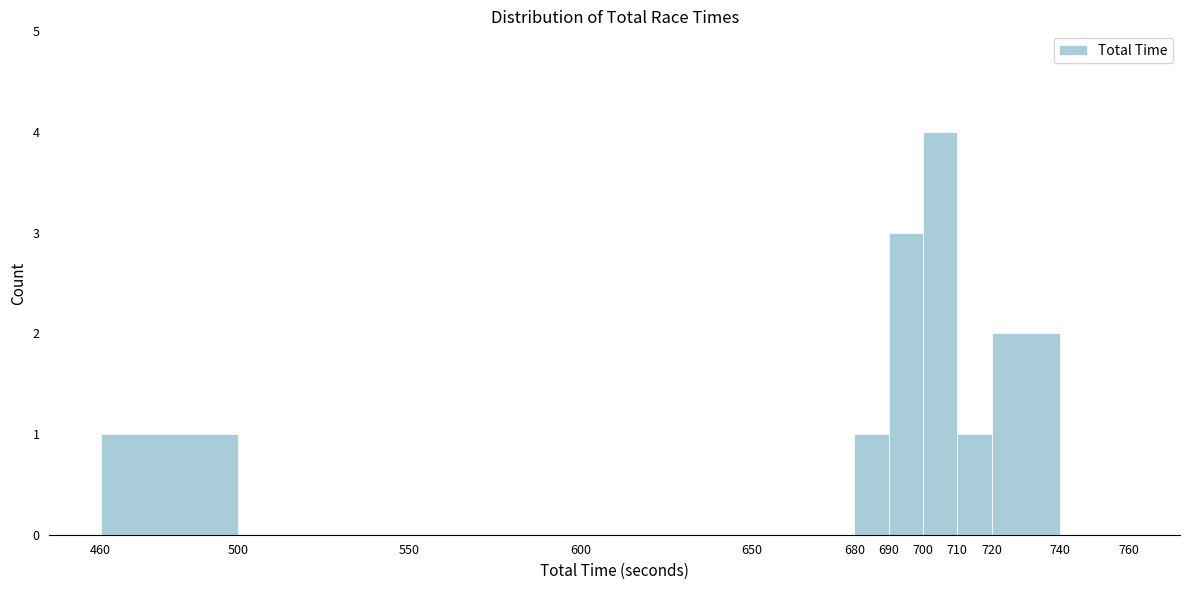

Reading left to right, list every bar in this chart as the range it spans on the x-axis followed by its height. The values are not printed on the chart, so give them approximately, as read against the axis.

460 to 500: 1
500 to 550: 0
550 to 600: 0
600 to 650: 0
650 to 680: 0
680 to 690: 1
690 to 700: 3
700 to 710: 4
710 to 720: 1
720 to 740: 2
740 to 760: 0